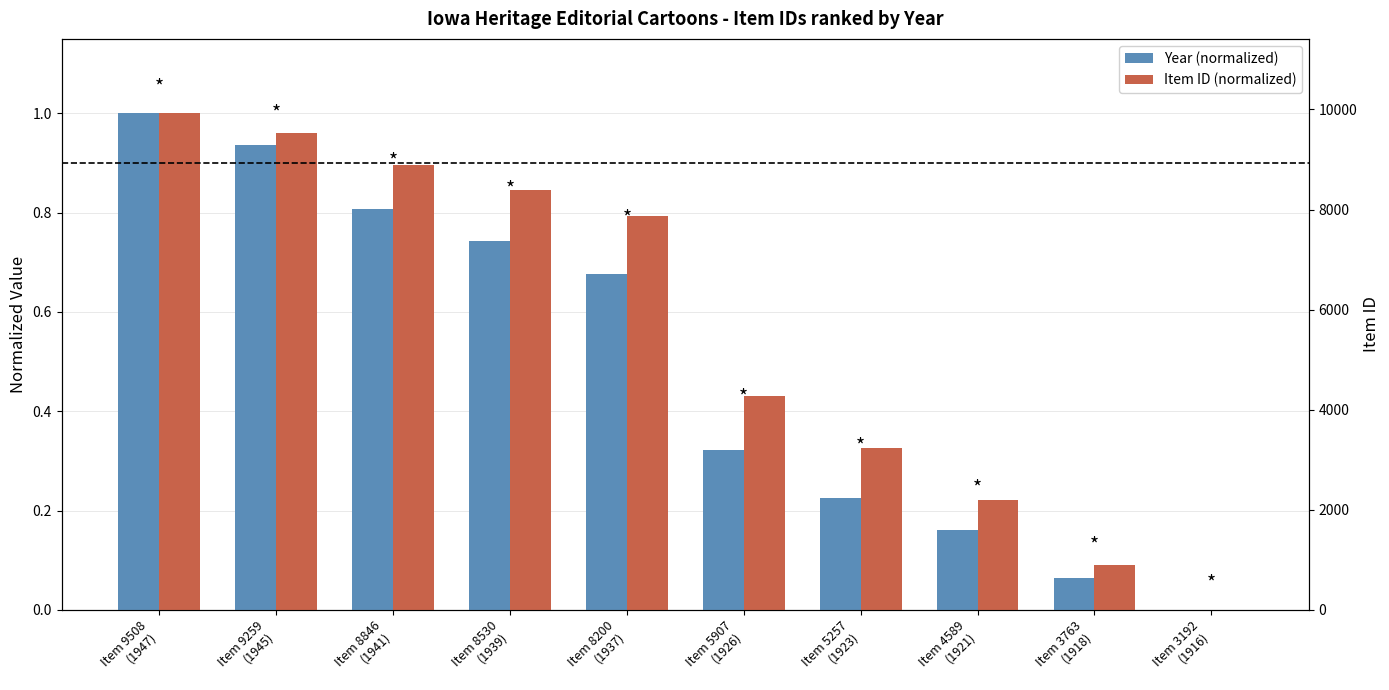

Are the bars grouped side by side (vs. stacked)?

Yes